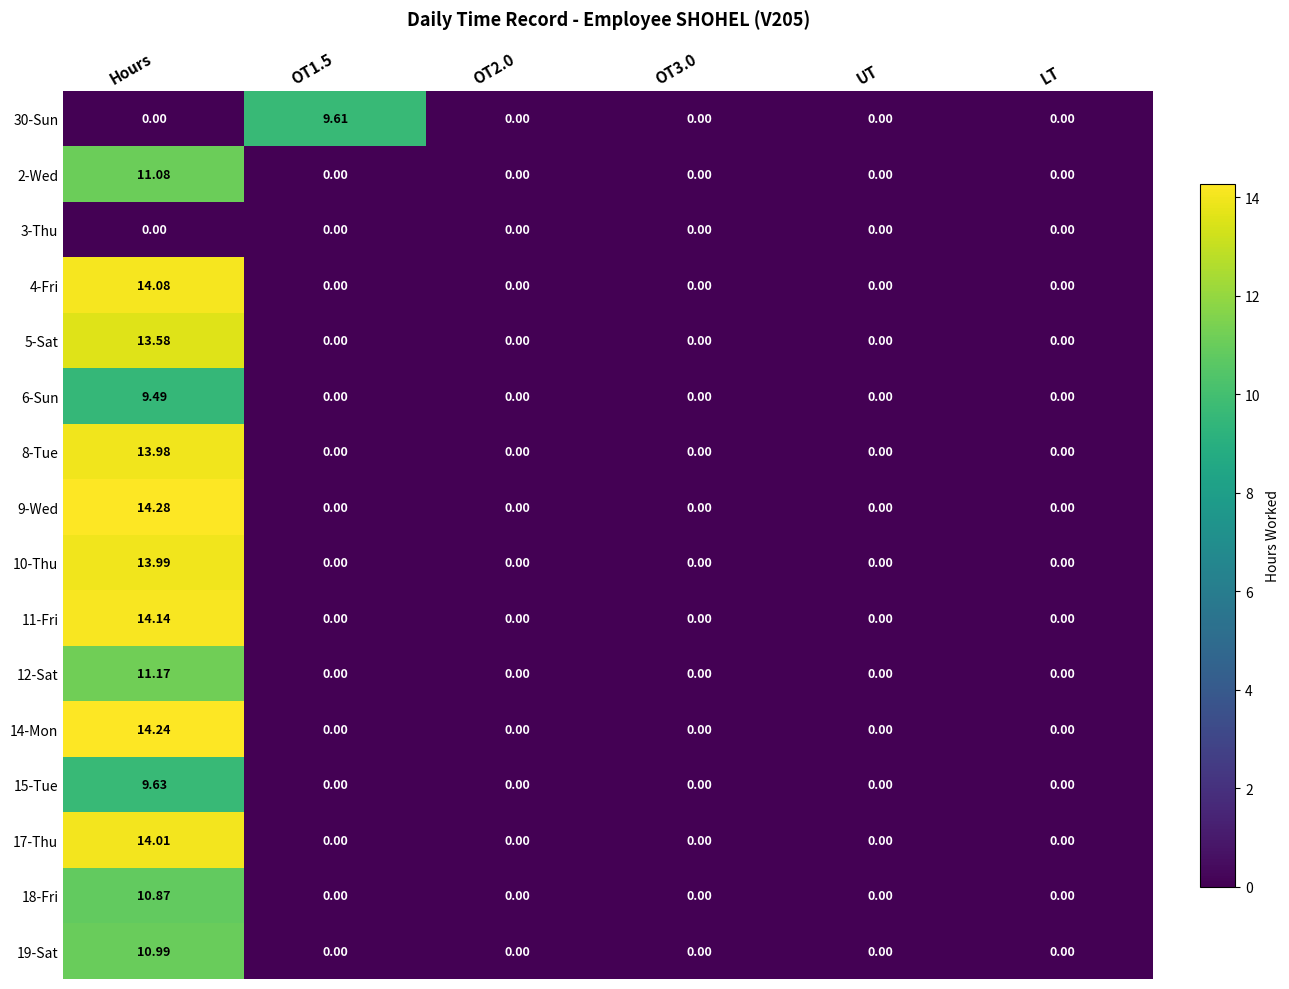

Which series has the largest total across all categories?

9-Wed